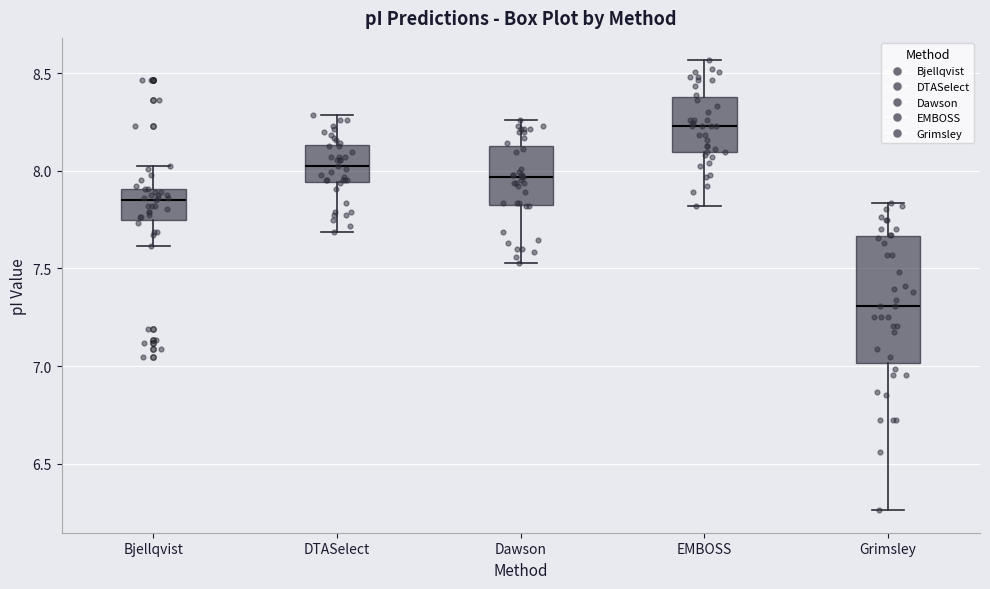

Where is the upper edge of the box for Grimsley on the y-axis? The values are not printed on the chart, so give them approximately, as read against the axis.

7.65